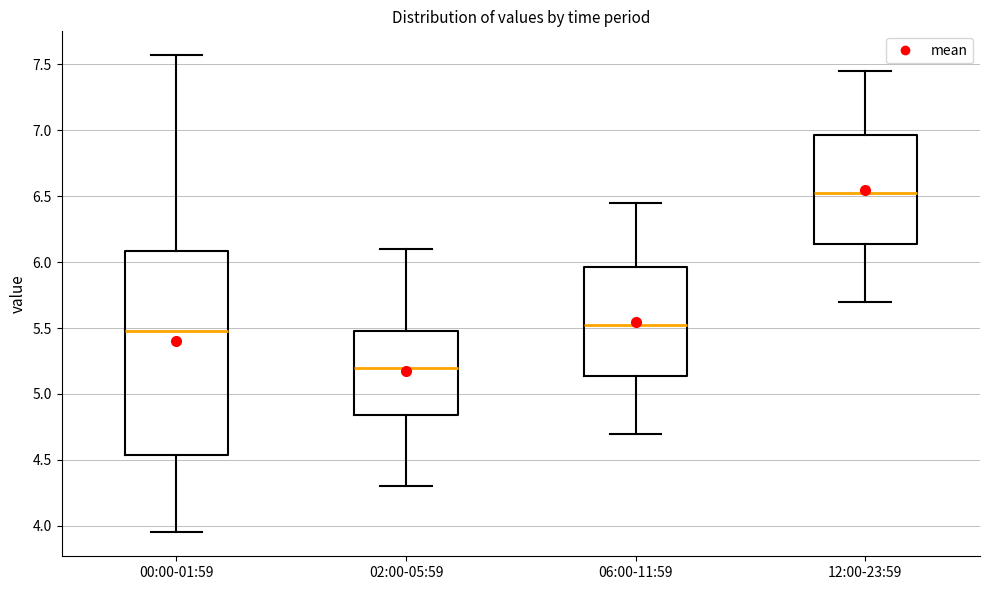

Where is the lower edge of the box for 00:00-01:59 on the y-axis? The values are not printed on the chart, so give them approximately, as read against the axis.

4.55